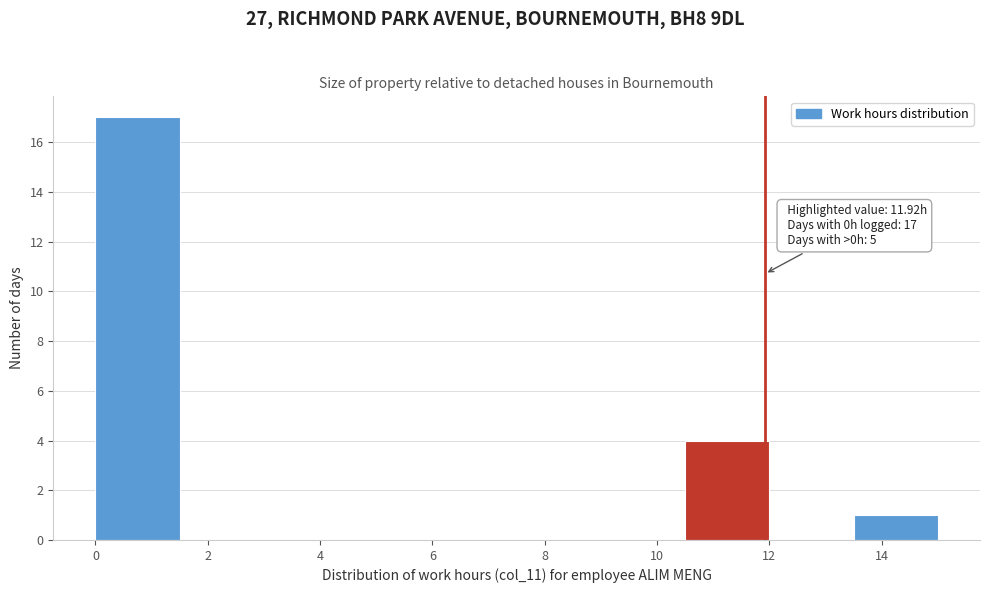

Over which range of the x-axis is the bar tallest?

0.0 to 1.5